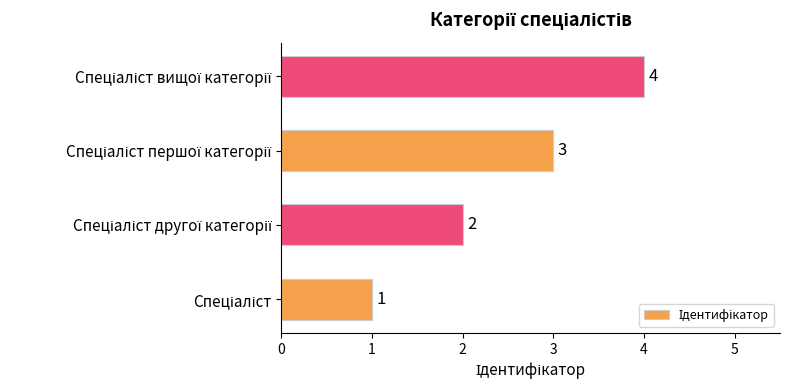

Count the values in the range 2 to 4.

3